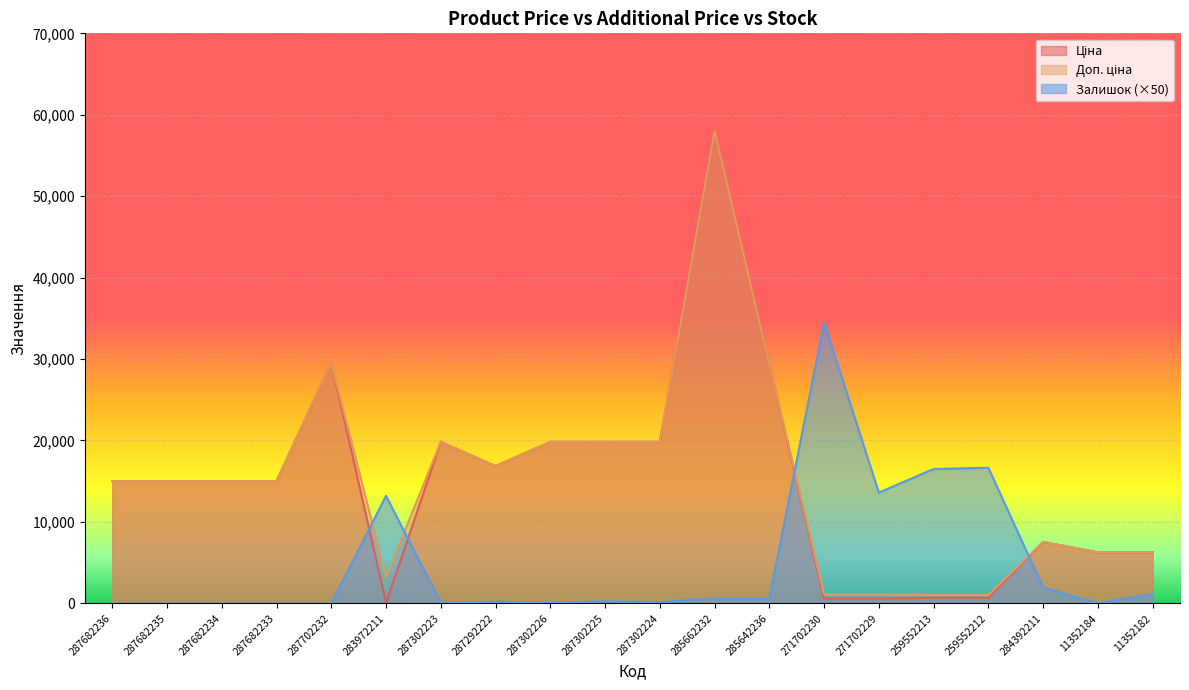

What are all the series names shown in the legend?

Ціна, Доп. ціна, Залишок